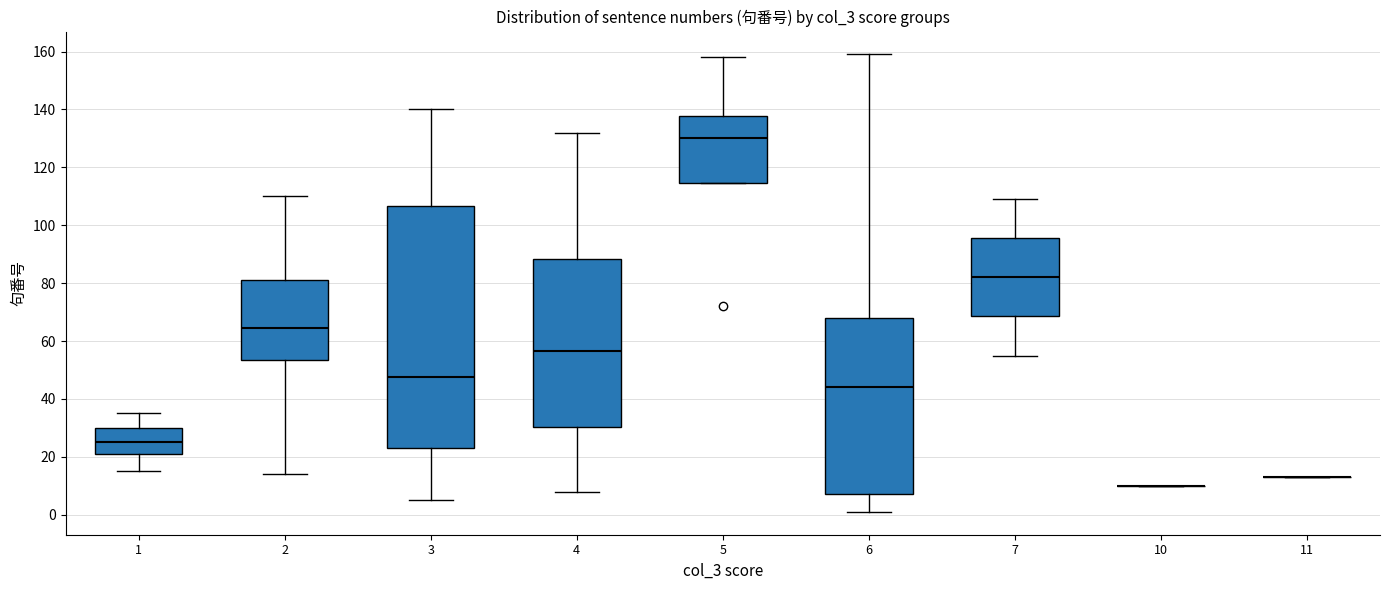

Comparing the boxes themselves (not the whiskers), which one is the tallest?

3